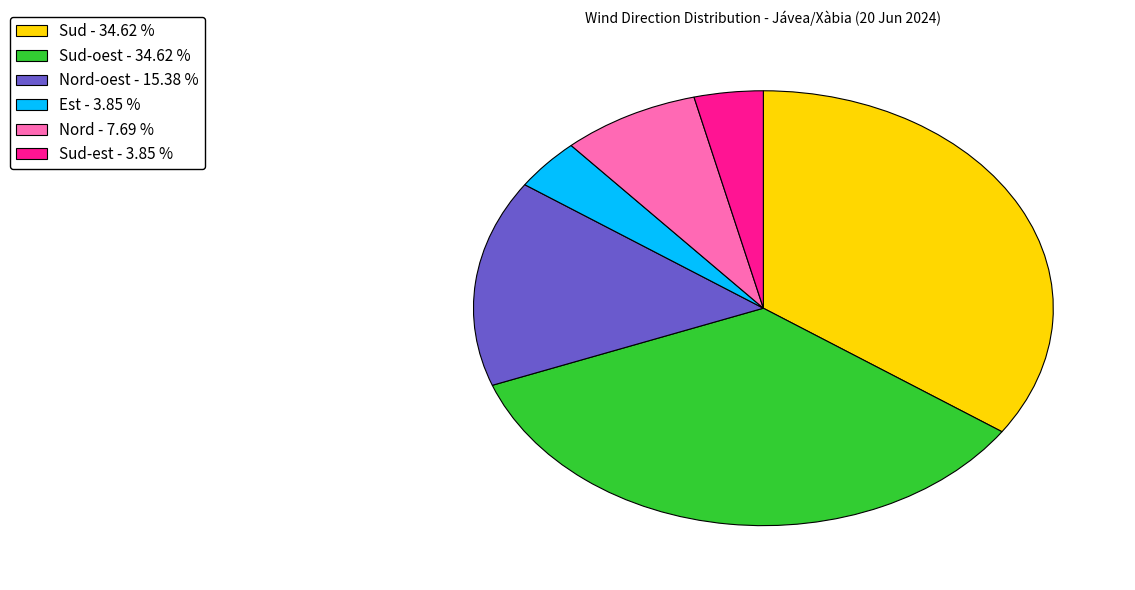

Is there a majority slice in this chart?

No